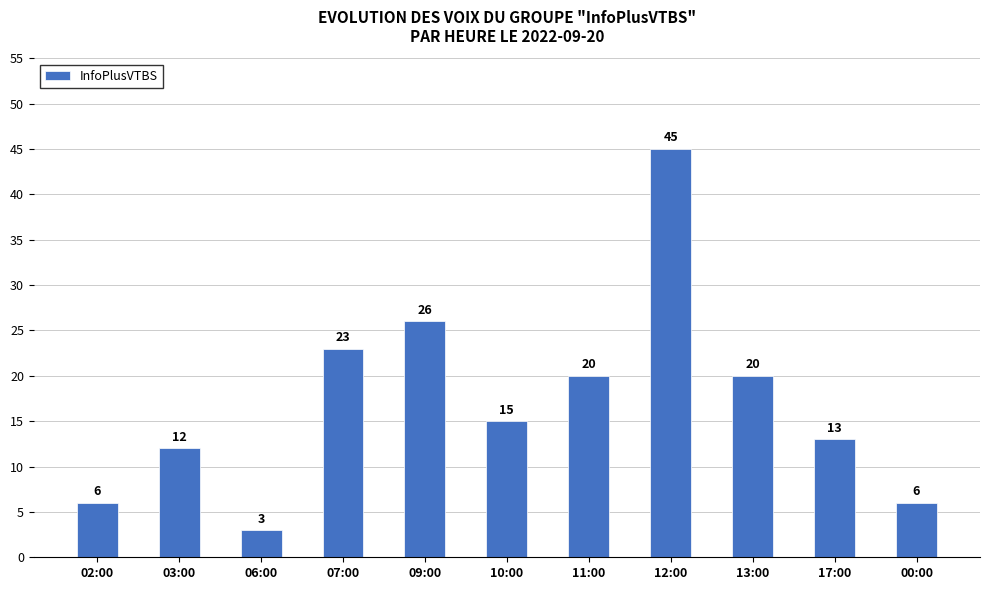

Approximately how many times larger is the value at 11:00 compared to 07:00?

0.9